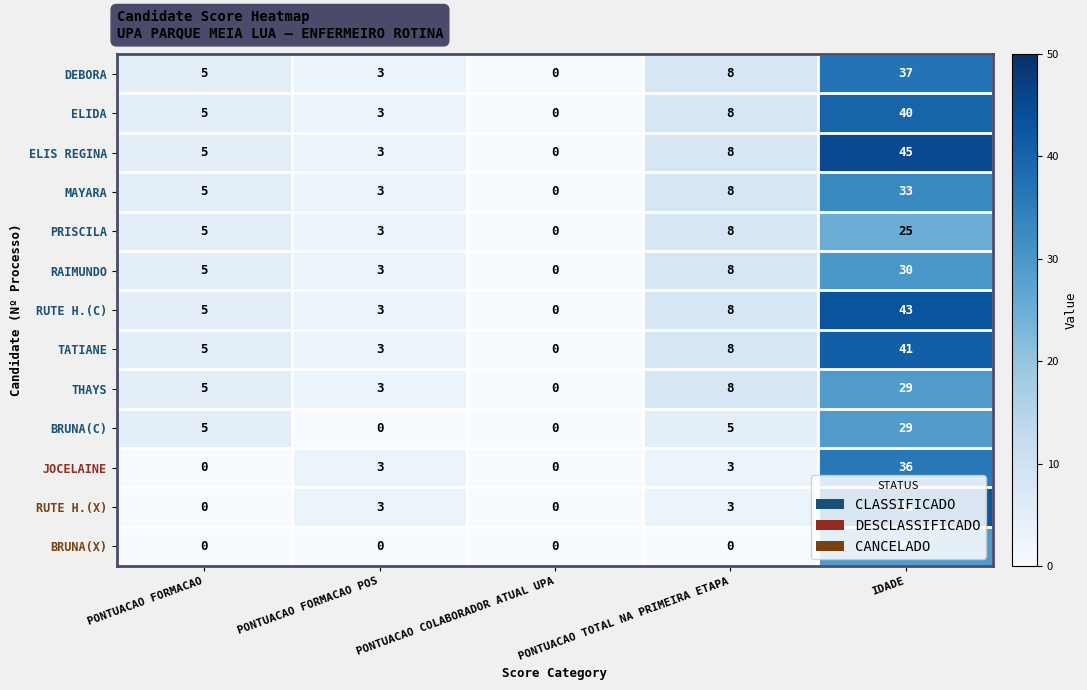

What value does the TATIANE series have at PONTUACAO FORMACAO?

5